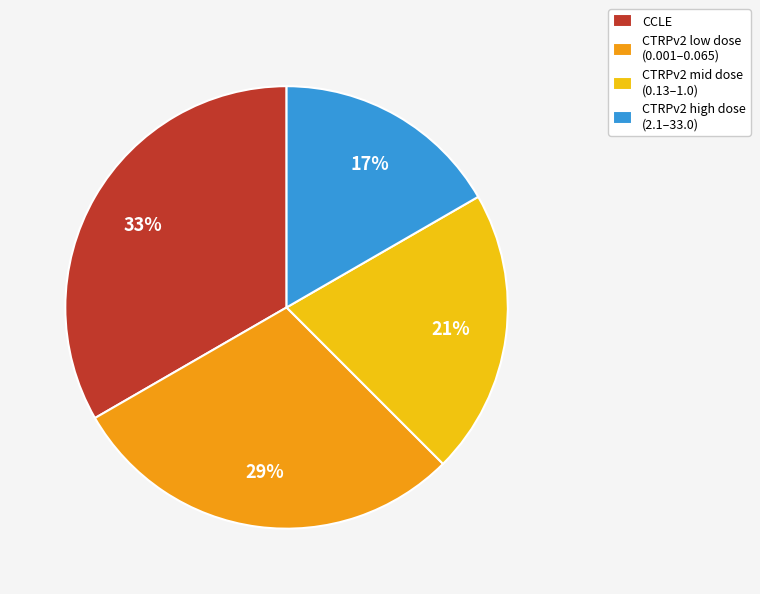

Is it true that CTRPv2 high dose (2.1–33.0) is 25% of the pie?

False